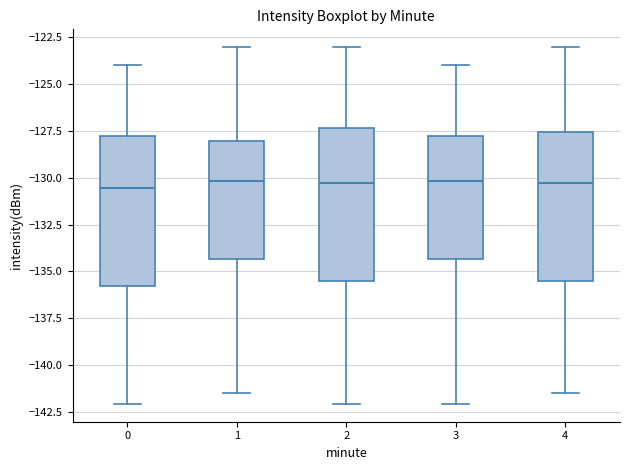

Reading left to right, read every box against the y-axis: the position of its median line, the range the box covers, and the ends of its whiskers. The values are not printed on the chart, so give them approximately, as read against the axis.

0: median -130.5, box -136.0 to -128.0, whiskers -142.0 to -124.0
1: median -130.0, box -134.5 to -128.0, whiskers -141.5 to -123.0
2: median -130.5, box -135.5 to -127.5, whiskers -142.0 to -123.0
3: median -130.0, box -134.5 to -128.0, whiskers -142.0 to -124.0
4: median -130.5, box -135.5 to -127.5, whiskers -141.5 to -123.0